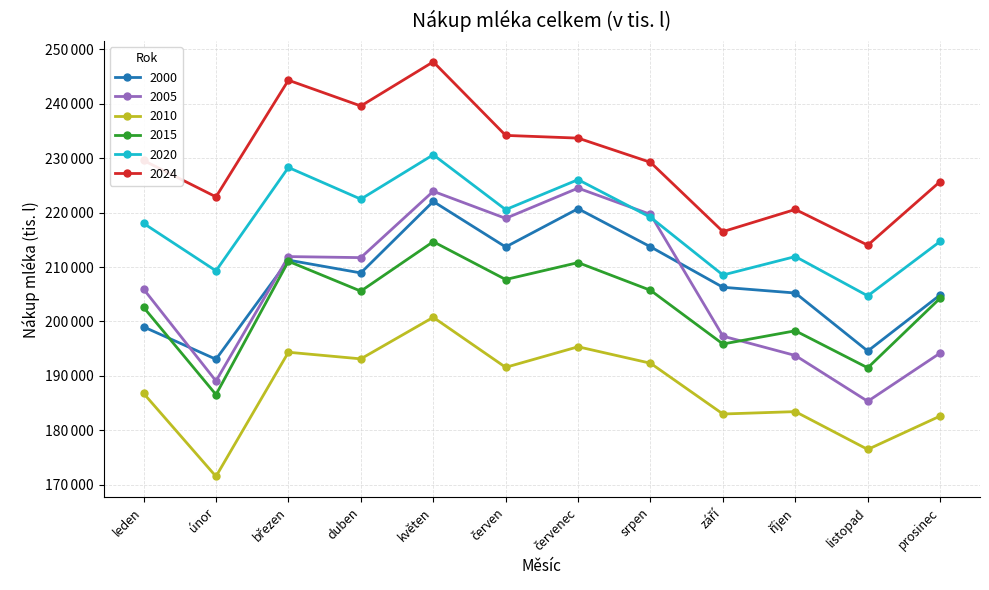

Does the chart have visible grid lines?

Yes